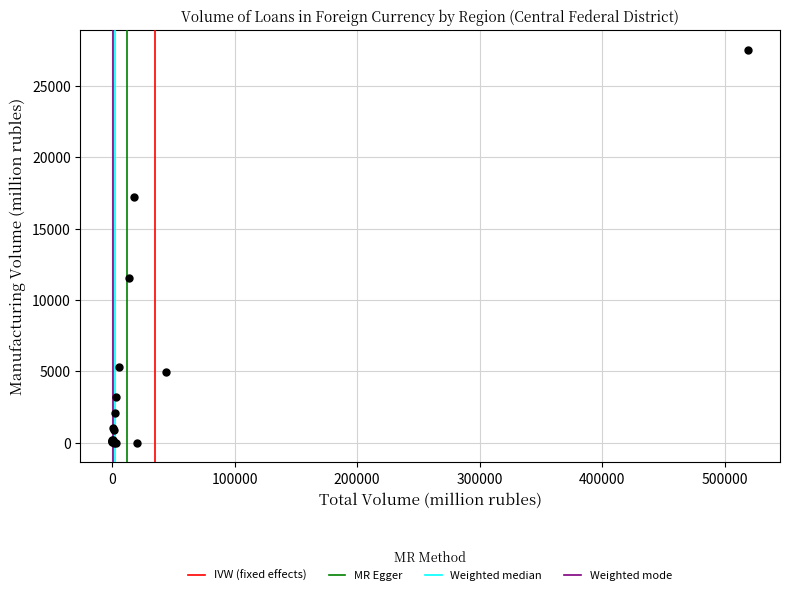

What Y value in the scatter plot is closest to 13767?

11539